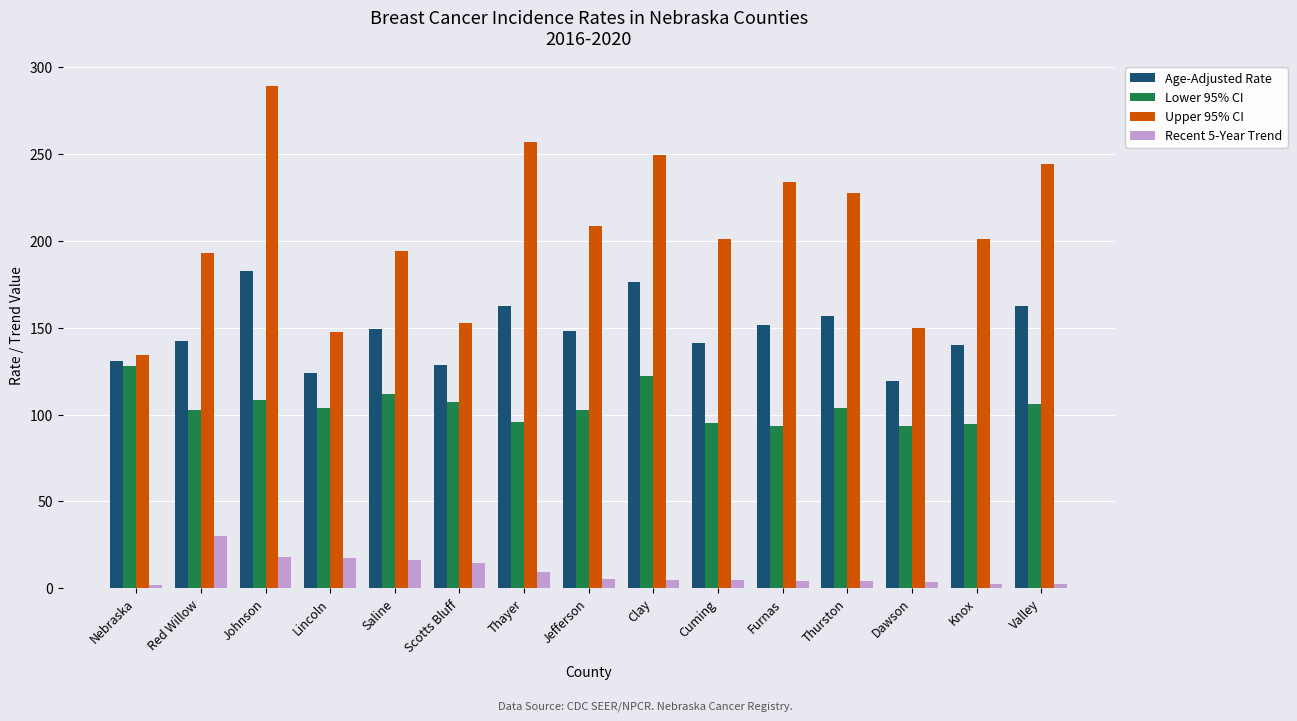

True or false: Age-Adjusted Rate has a value of 140.3 at Knox.

True